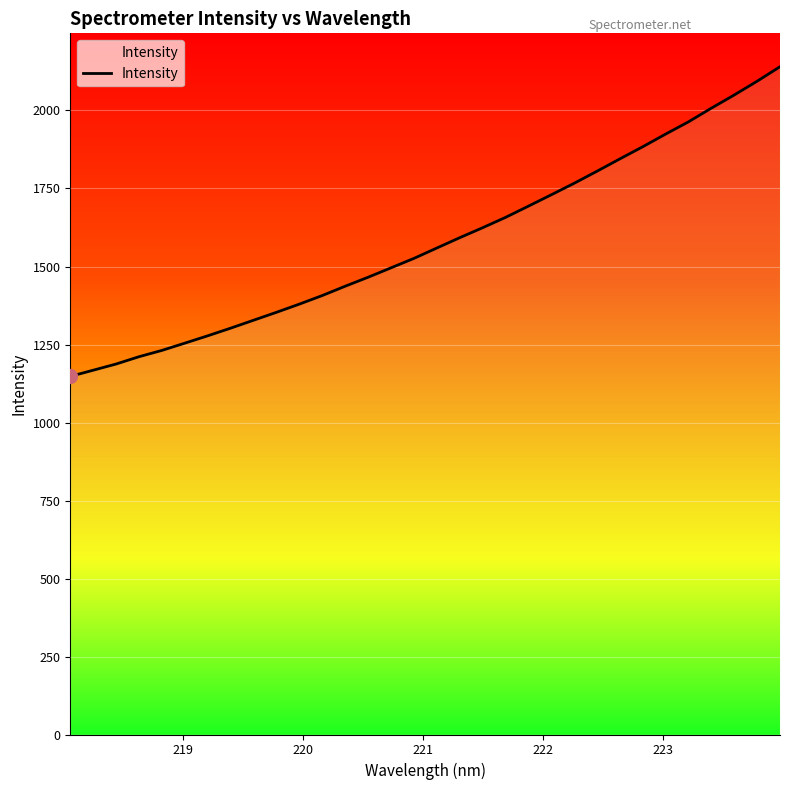

What is the difference between the maximum and minimum values?

992.5